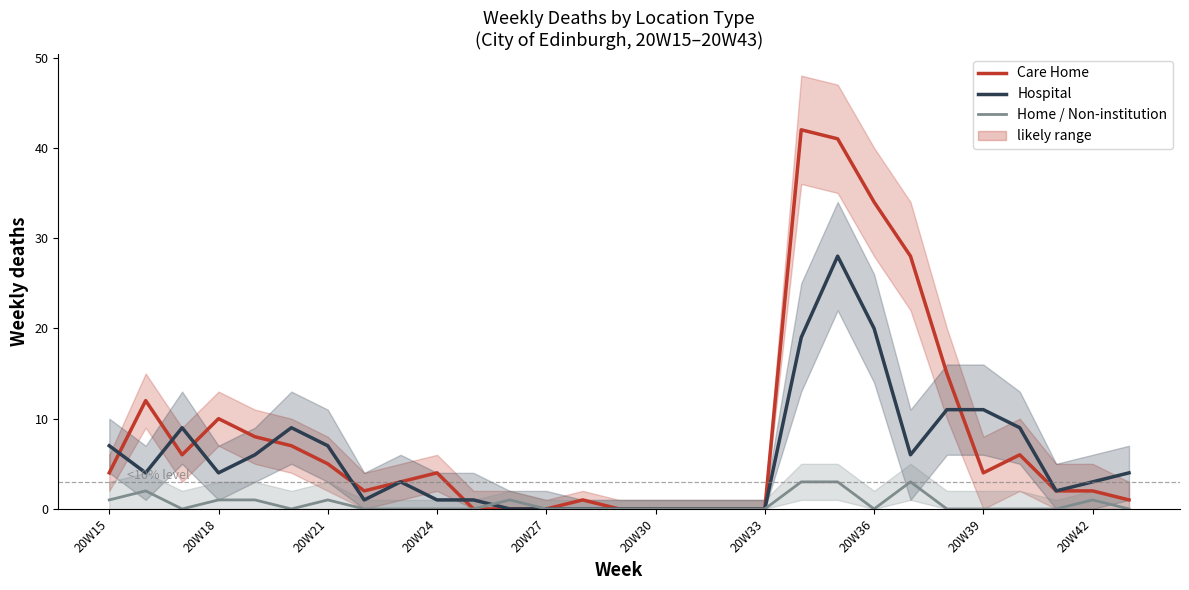

Between 10 and 18, which is larger?

10